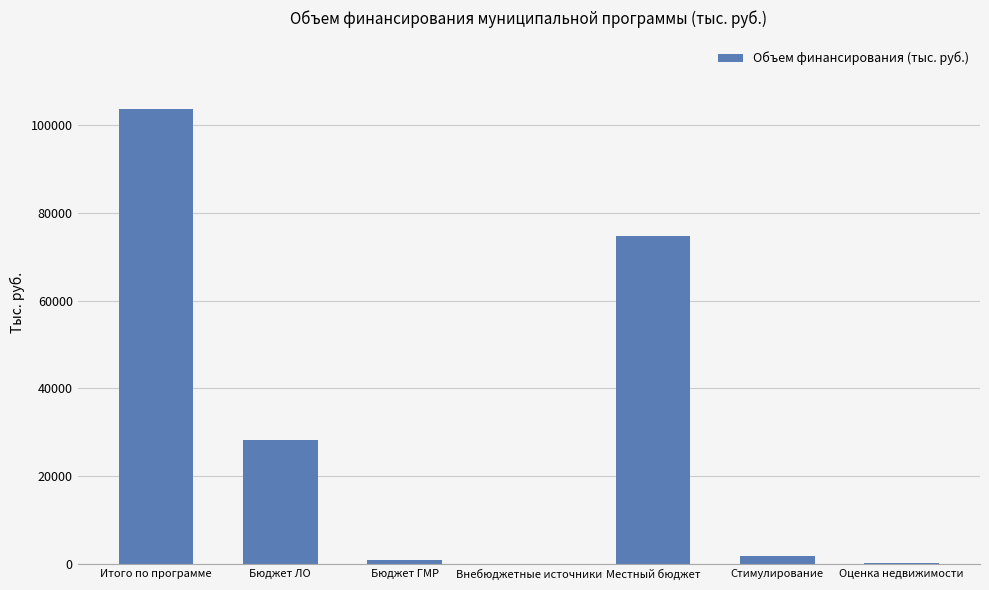

What value does the data have at Местный бюджет?

74688.4